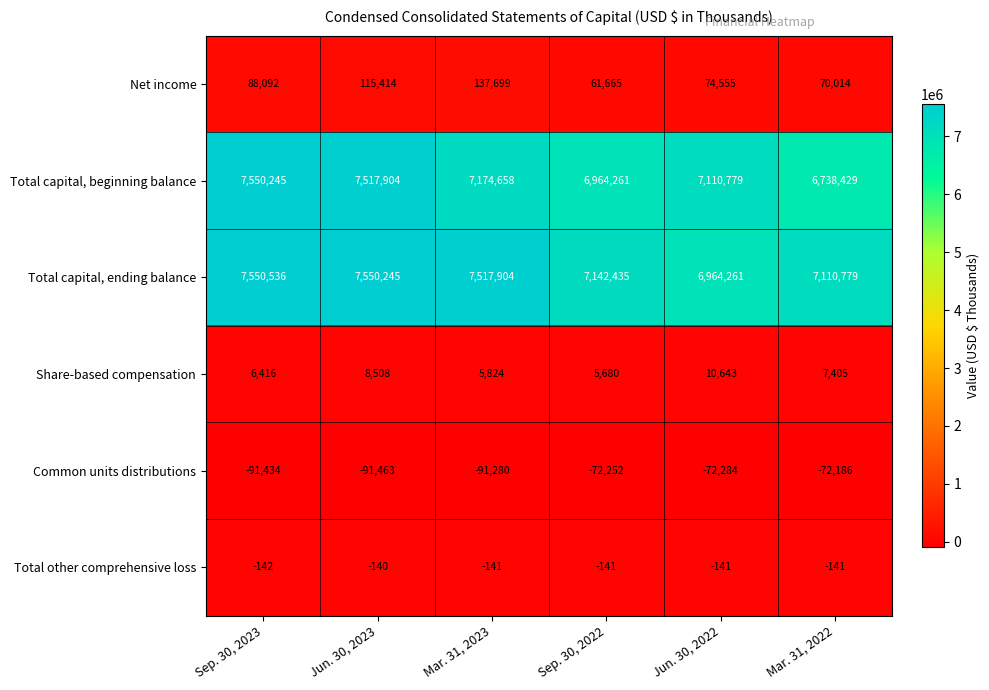

What is the difference between the highest and lowest values at Mar. 31, 2022?

7182965